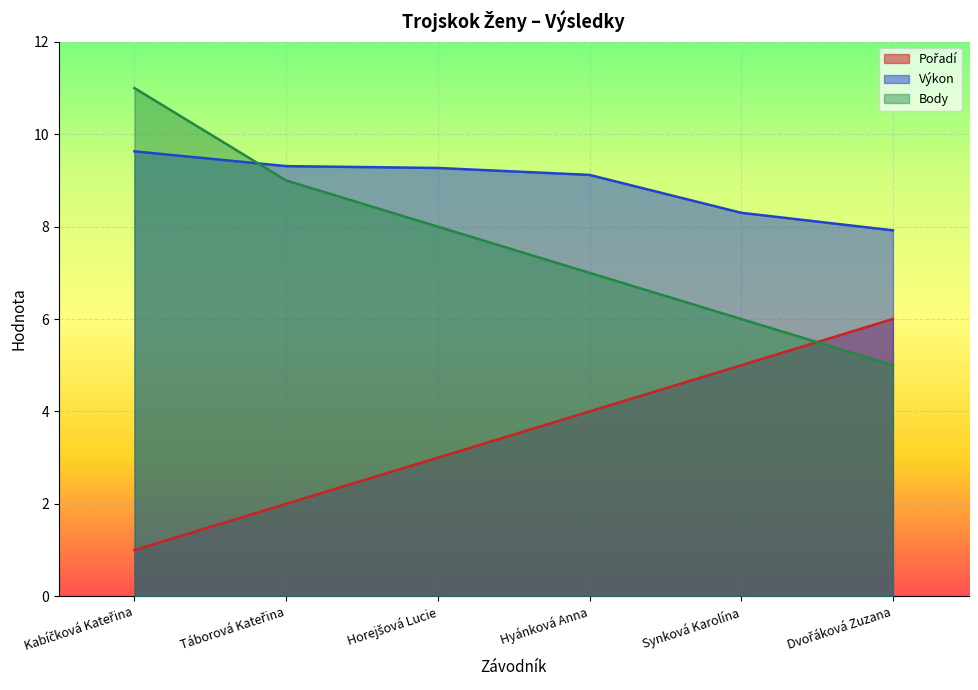

List the series in order of their overall mean, highest first.

Výkon, Body, Pořadí